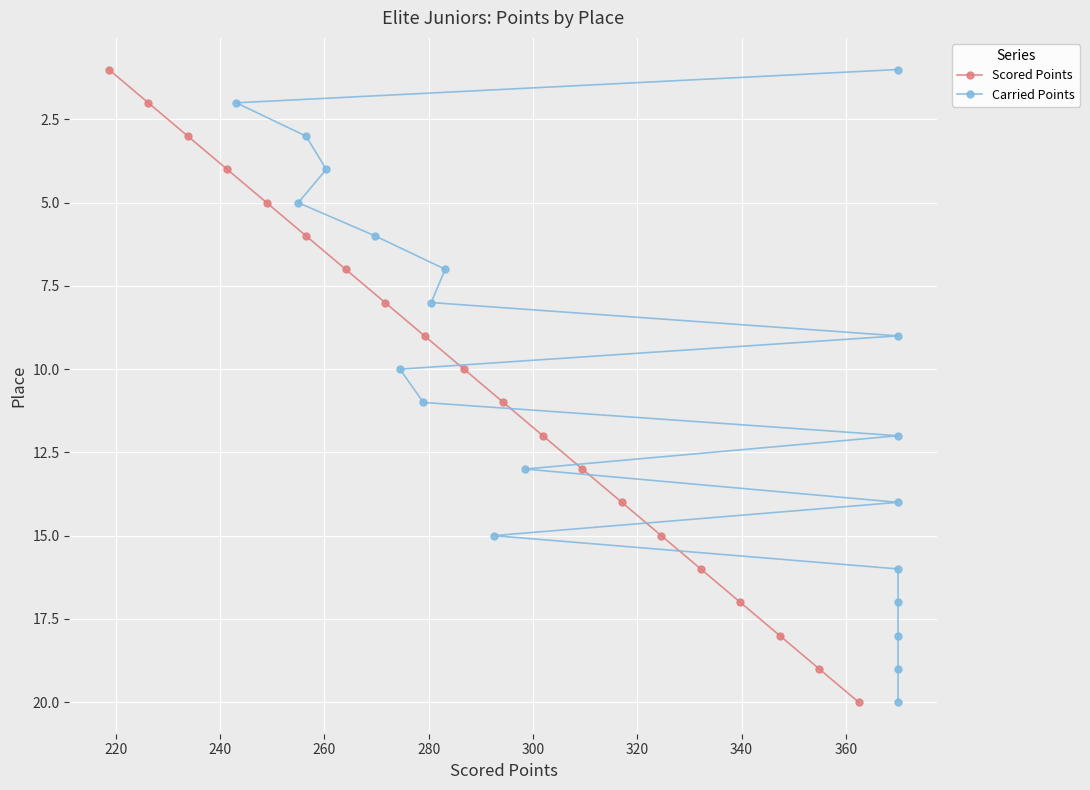

True or false: Scored Points has more than 0 interior local peaks.

False